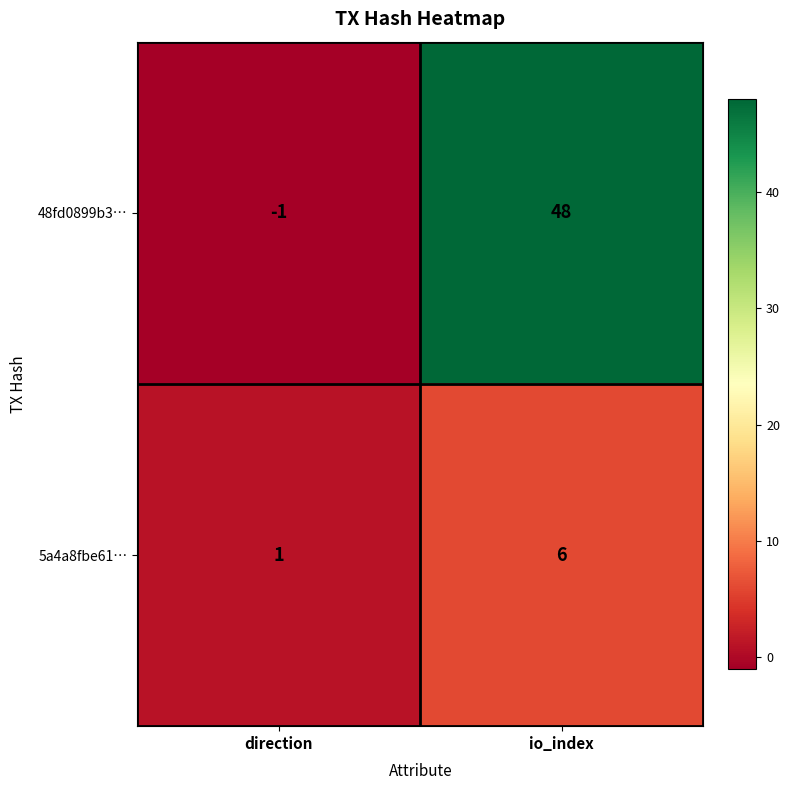

Which series has the largest total across all categories?

48fd0899b3…